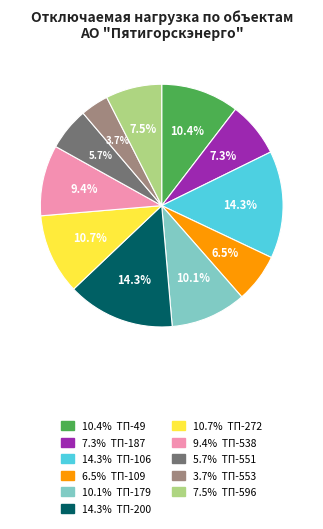

Does any single category account for the majority?

No